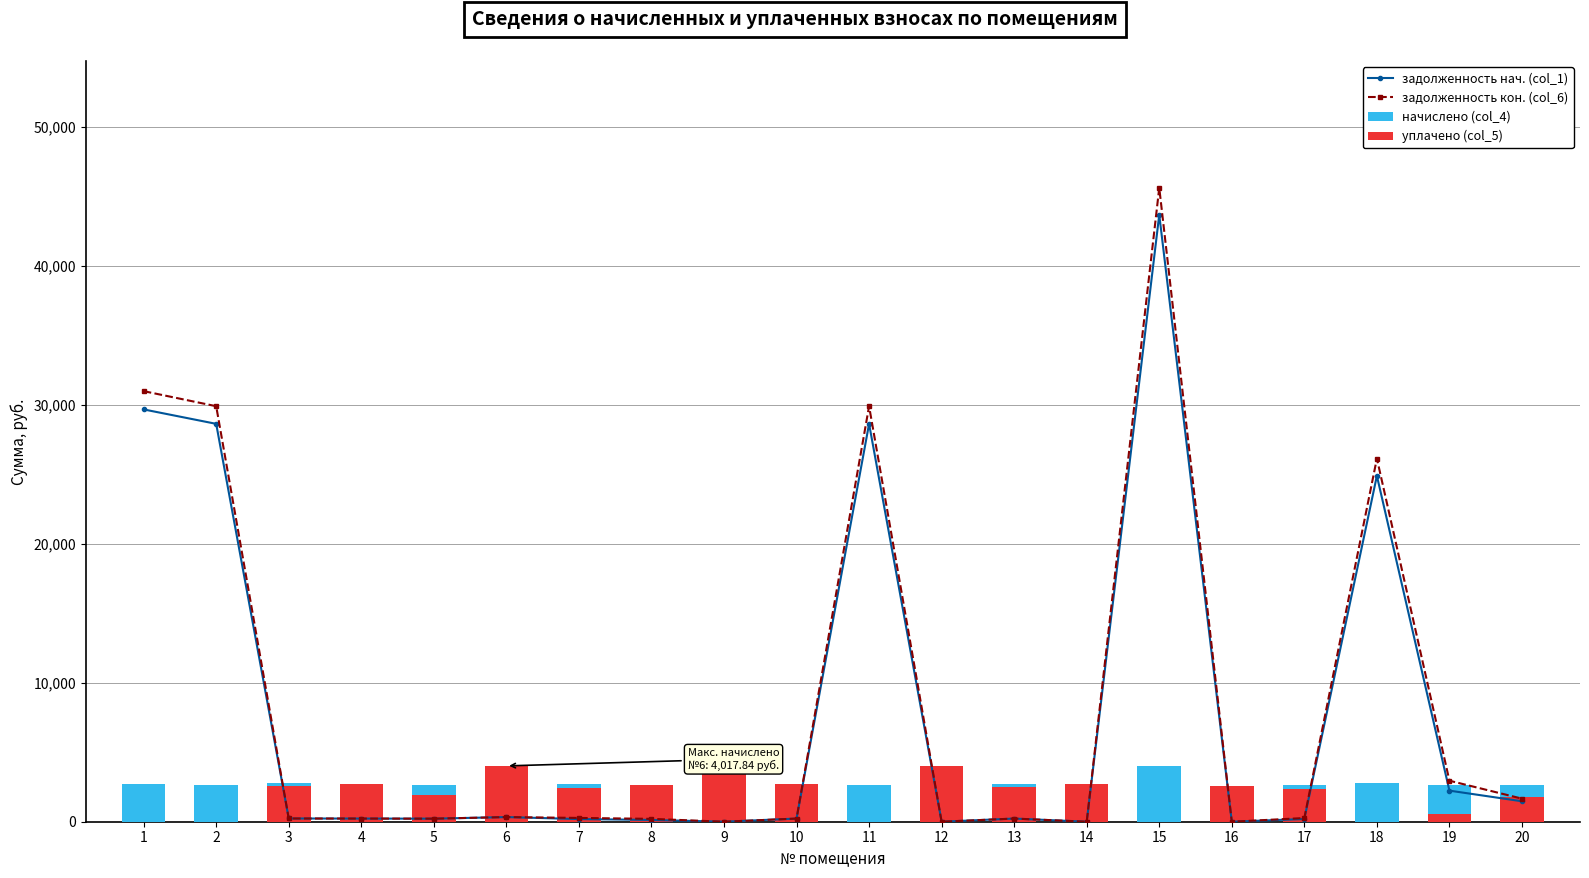

Reading right to left, extract all data points from this chart.

задолженность нач. (col_1): 1471.6	2237.5	24896.1	196.4	0.0	43692.0	0.0	227.4	0.0	28637.9	227.4	0.0	129.0	191.2	334.8	219.4	227.4	232.7	28637.9	29676.2
задолженность кон. (col_6): 1661.7	2951.8	26140.8	265.5	0.0	45628.9	0.0	227.4	0.0	29907.4	227.4	0.0	206.5	272.9	334.8	219.4	227.4	232.7	29907.4	30991.8
начислено (col_4): 2633.4	2617.6	2784.6	2633.4	2601.6	4017.8	2633.4	2728.9	4017.8	2633.4	2728.9	4017.8	2633.4	2728.9	4017.8	2633.4	2728.9	2792.5	2633.4	2728.9
уплачено (col_5): 1800.0	577.4	0.0	2378.9	2604.0	0.0	2747.7	2501.5	4017.8	0.0	2702.2	4017.8	2618.3	2403.4	3978.4	1895.4	2702.2	2559.8	0.0	0.0